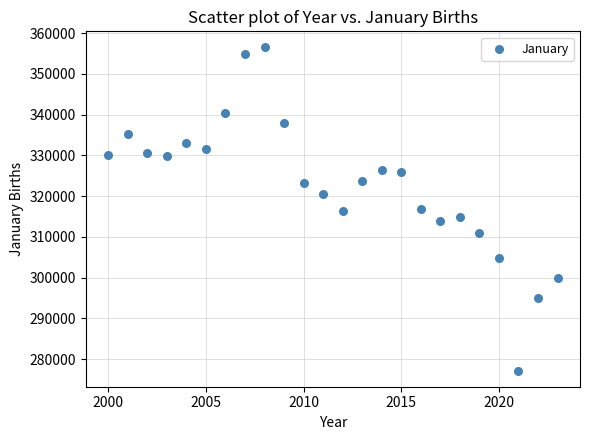

What is the range of Y values (max minus min)?

79285